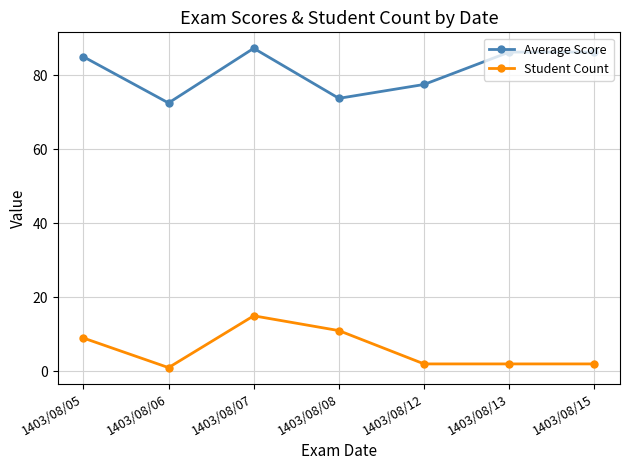

Which series changed the most between 1403/08/05 and 1403/08/07?

Student Count